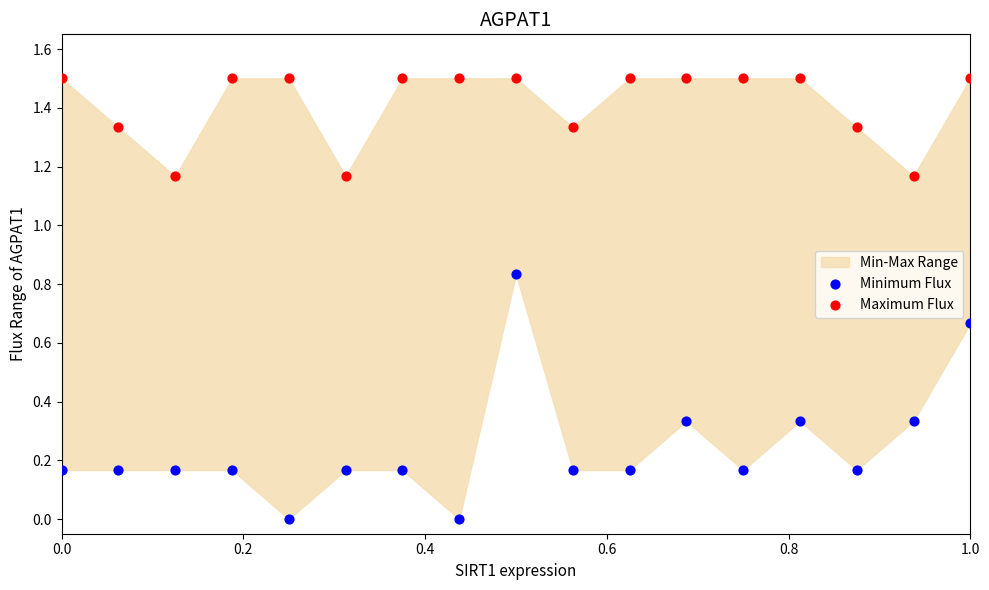

Which series has the largest Y range (max minus min)?

Minimum Flux